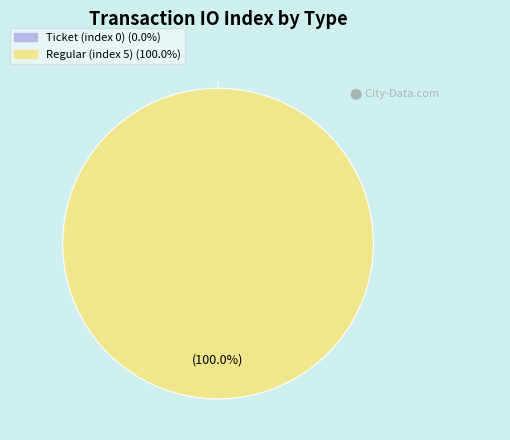

True or false: Ticket (index 0) accounts for 0% of the total.

True